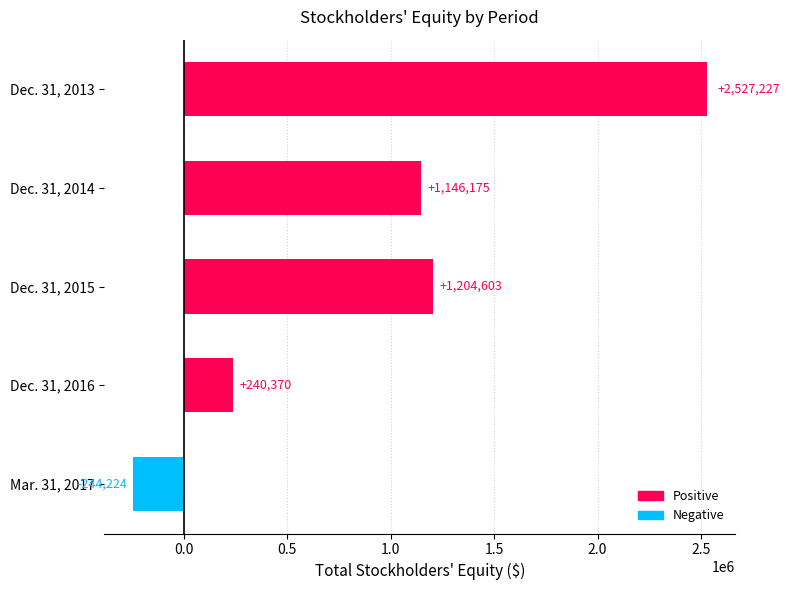

Rank the categories by value from highest to lowest.

Dec. 31, 2013, Dec. 31, 2015, Dec. 31, 2014, Dec. 31, 2016, Mar. 31, 2017